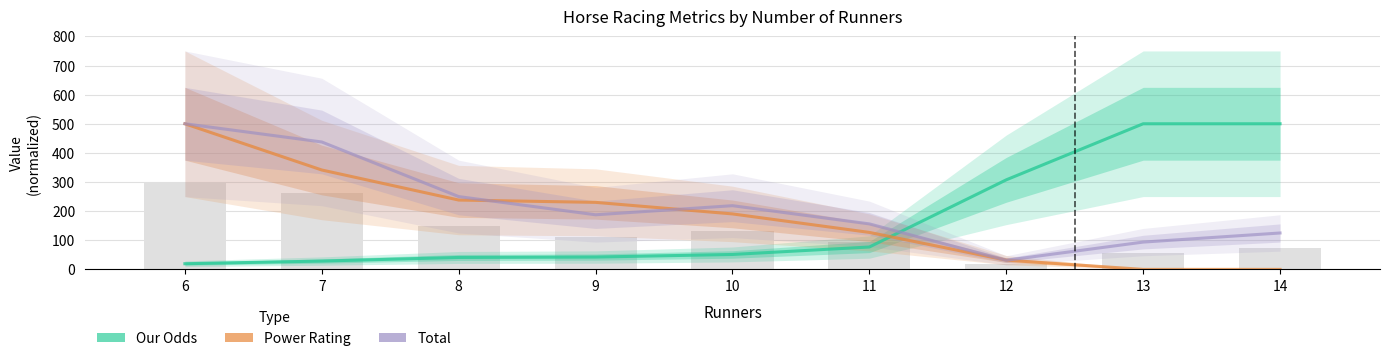

Reading right to left, extract all data points from this chart.

Our Odds: 500.0	500.0	307.5	76.9	51.2	42.4	41.0	28.6	19.5
Power Rating: 0.0	0.0	31.7	127.0	190.5	230.2	238.1	341.3	500.0
Total: 125.0	93.8	31.2	156.2	218.8	187.5	250.0	437.5	500.0